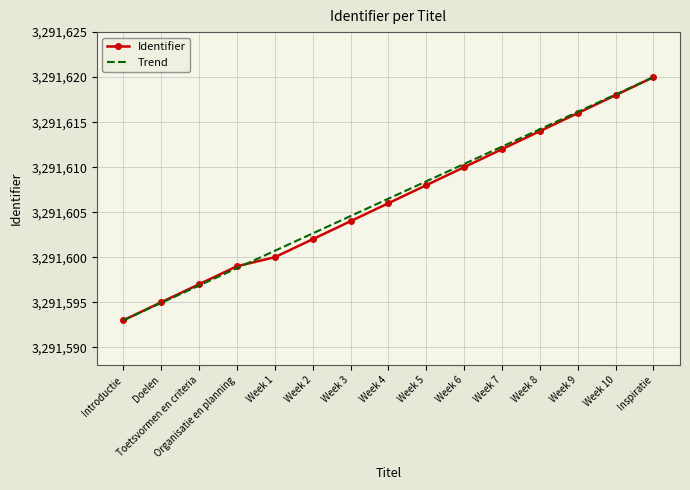

At which label does Identifier reach its peak?

Inspiratie